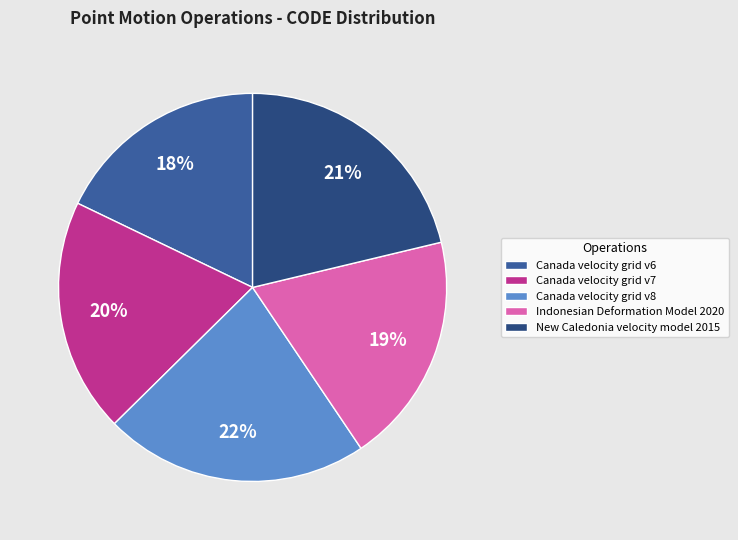

To the nearest percent, what portion does Canada velocity grid v7 represent?

20%